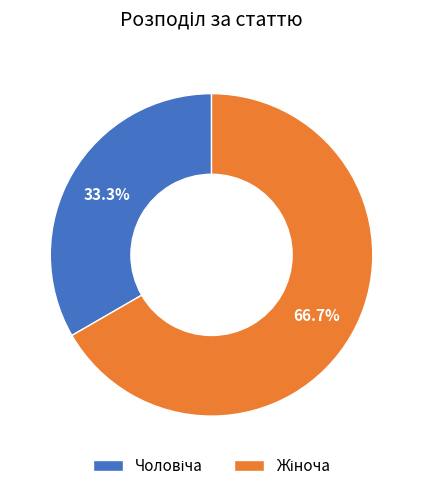

Is there any slice that represents more than half of the pie?

Yes